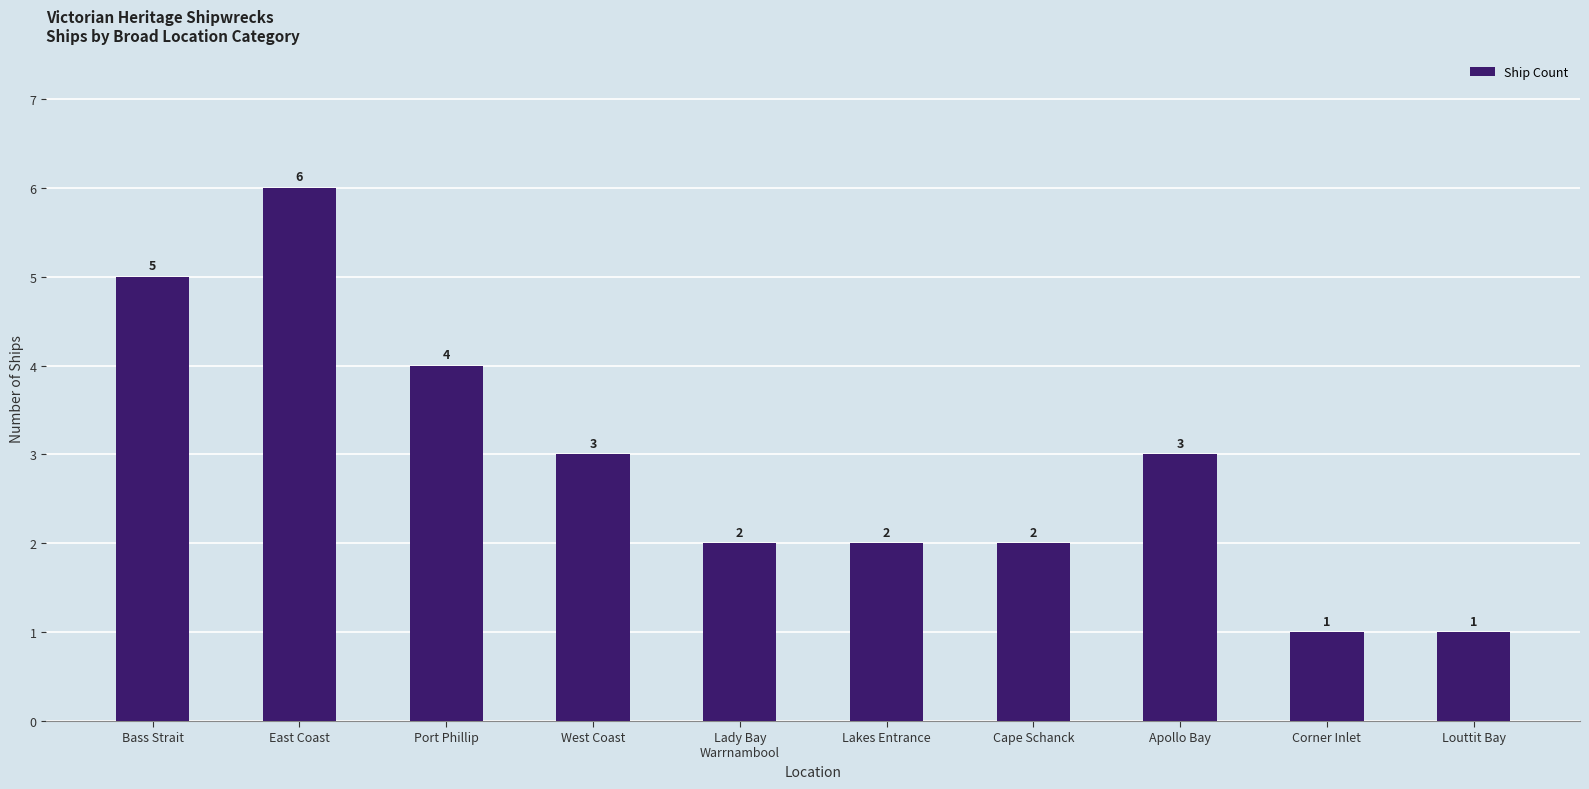

Read the value at Bass Strait.

5